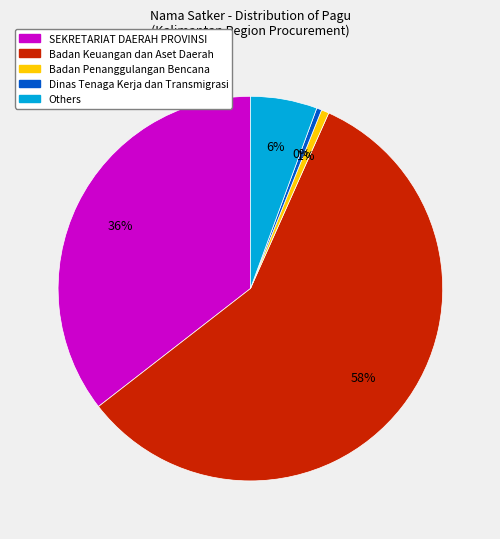

To the nearest percent, what is the average slice percentage?

20%